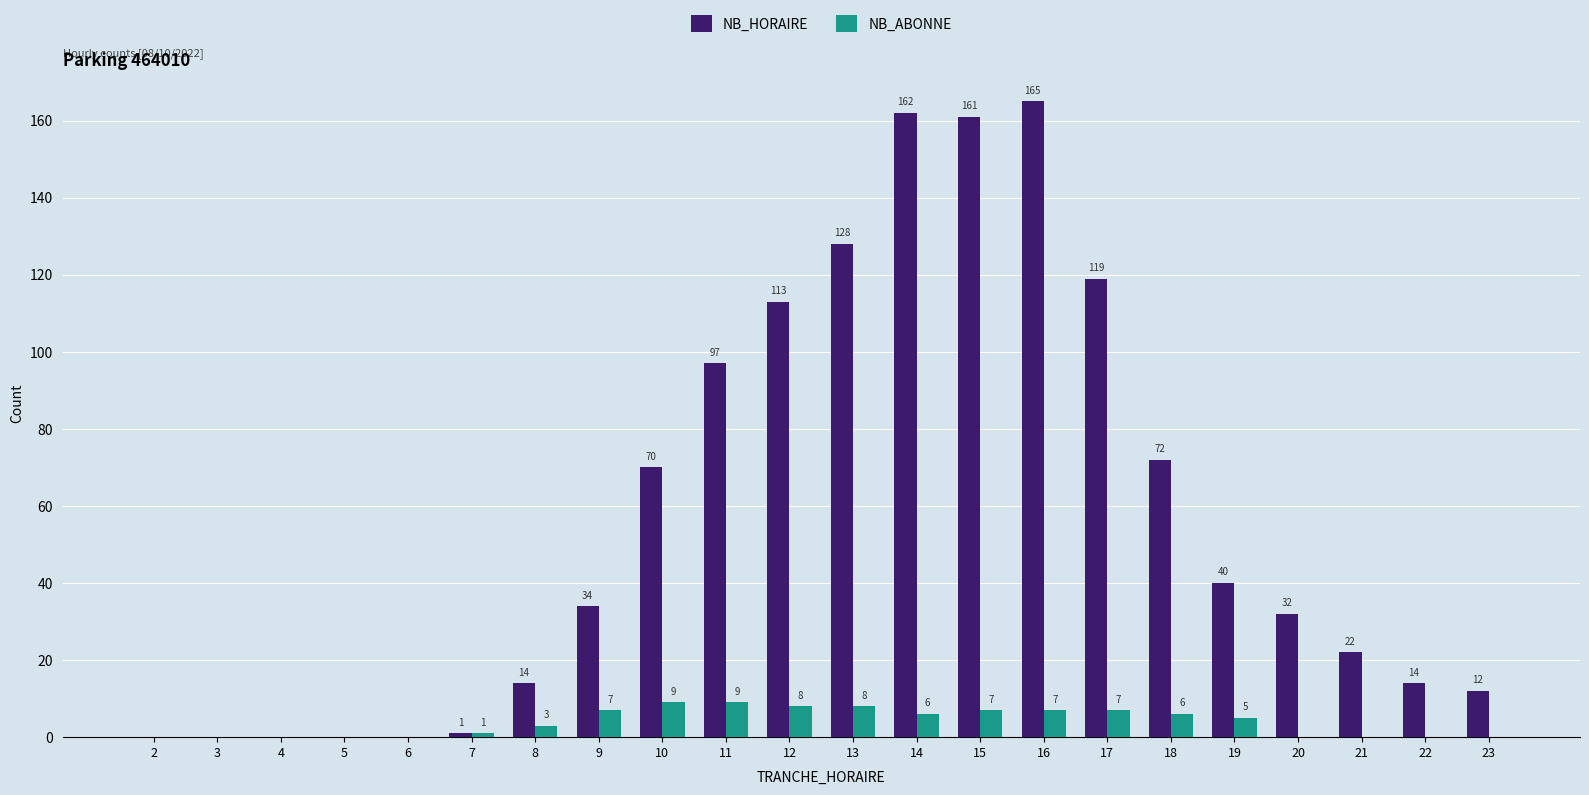

How many data points does each series have?

22